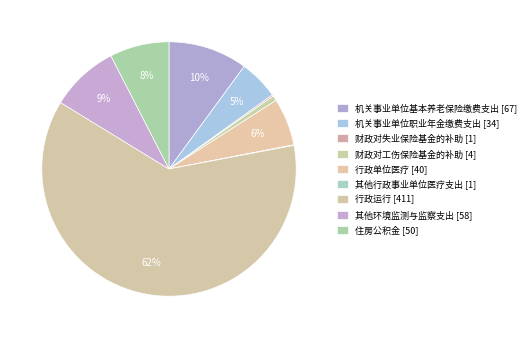

What is the ratio of the value at 其他环境监测与监察支出 to the value at 机关事业单位基本养老保险缴费支出?

0.9